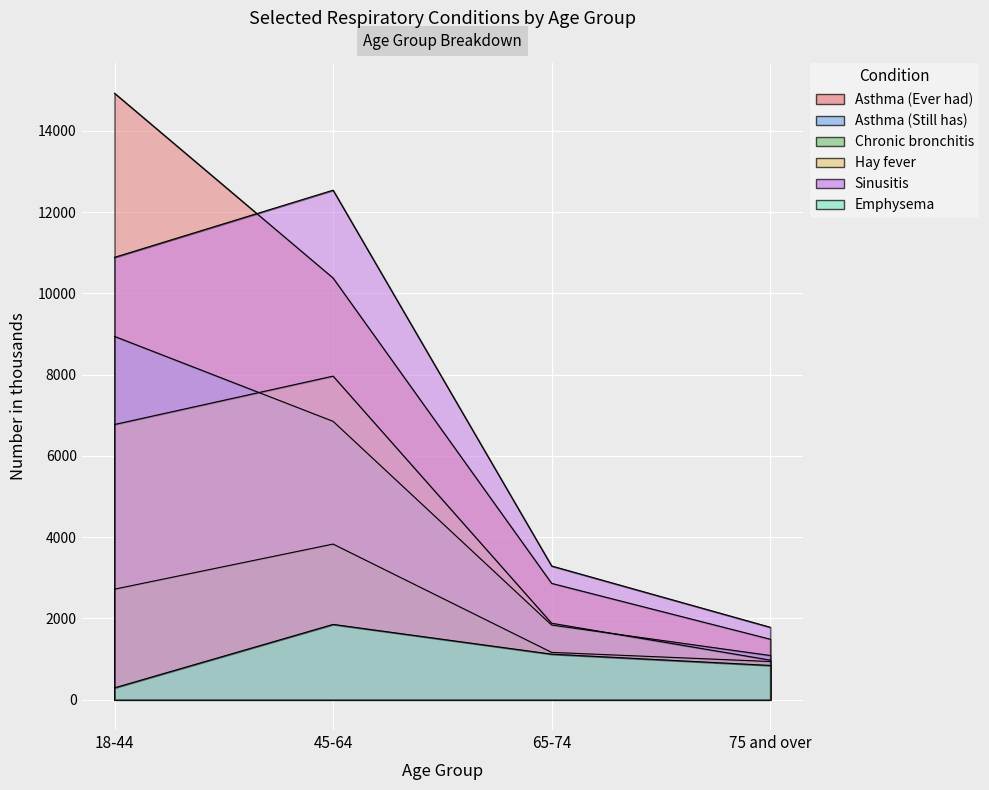

The Chronic bronchitis series shows 3831 at 45-64. True or false?

True